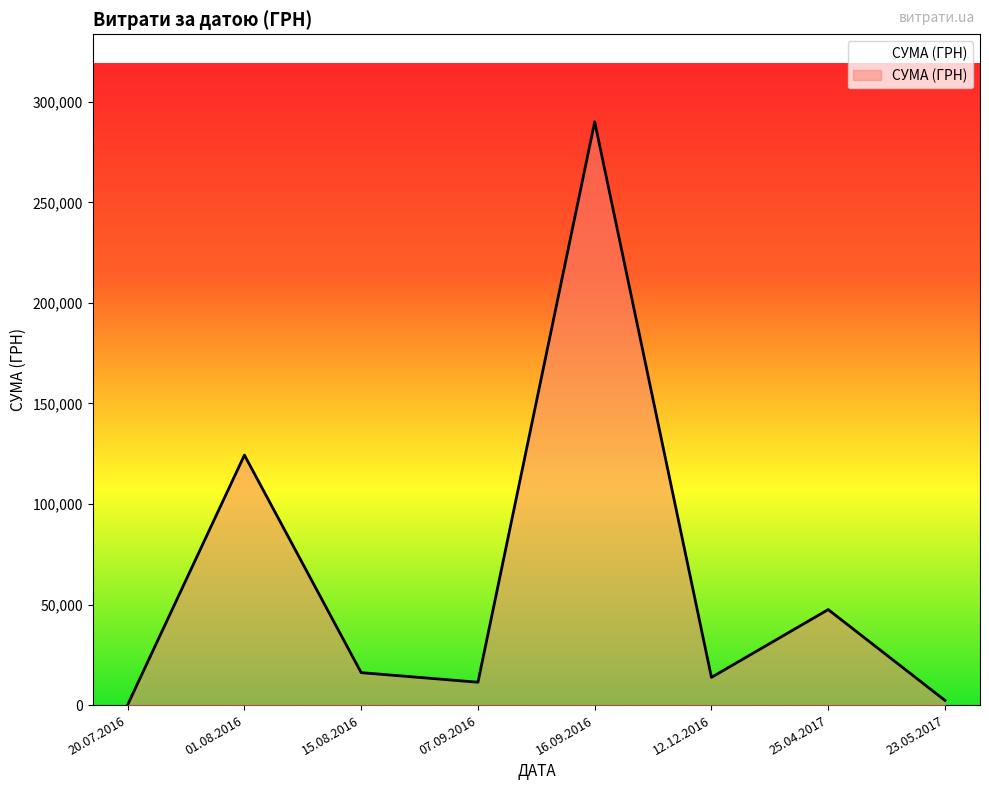

Reading left to right, what are all the values shown in this chart?

200.0	124329.2	16142.0	11368.0	290101.4	13788.0	47504.0	2340.0